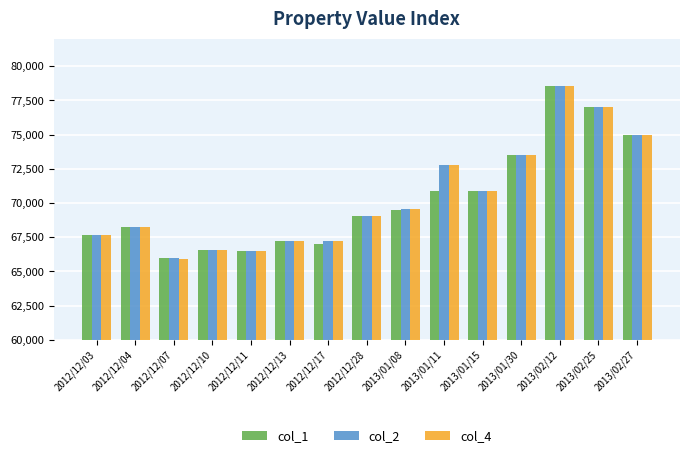

What is the difference between the maximum and minimum values in the col_4 series?

12650